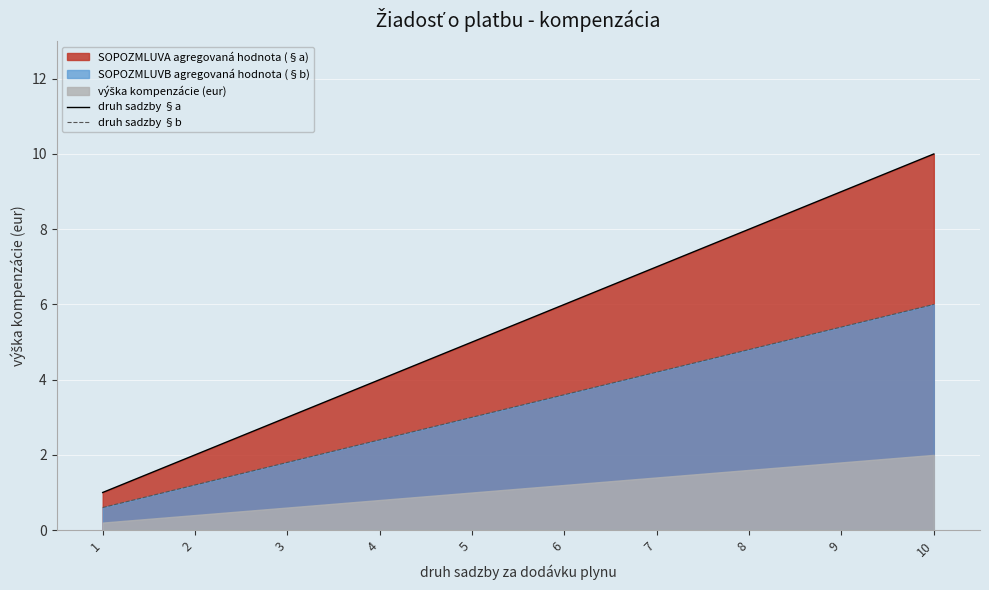

How many lines are shown in the chart?

2